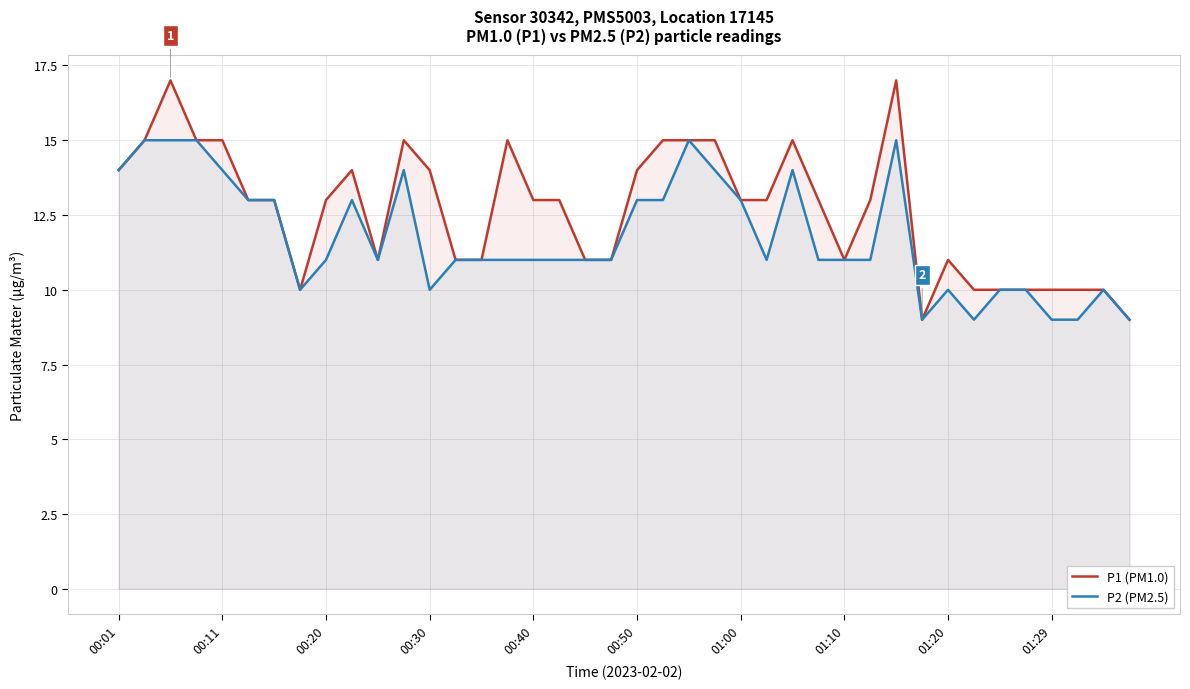

List the series in order of their overall mean, highest first.

P1 (PM1.0), P2 (PM2.5)